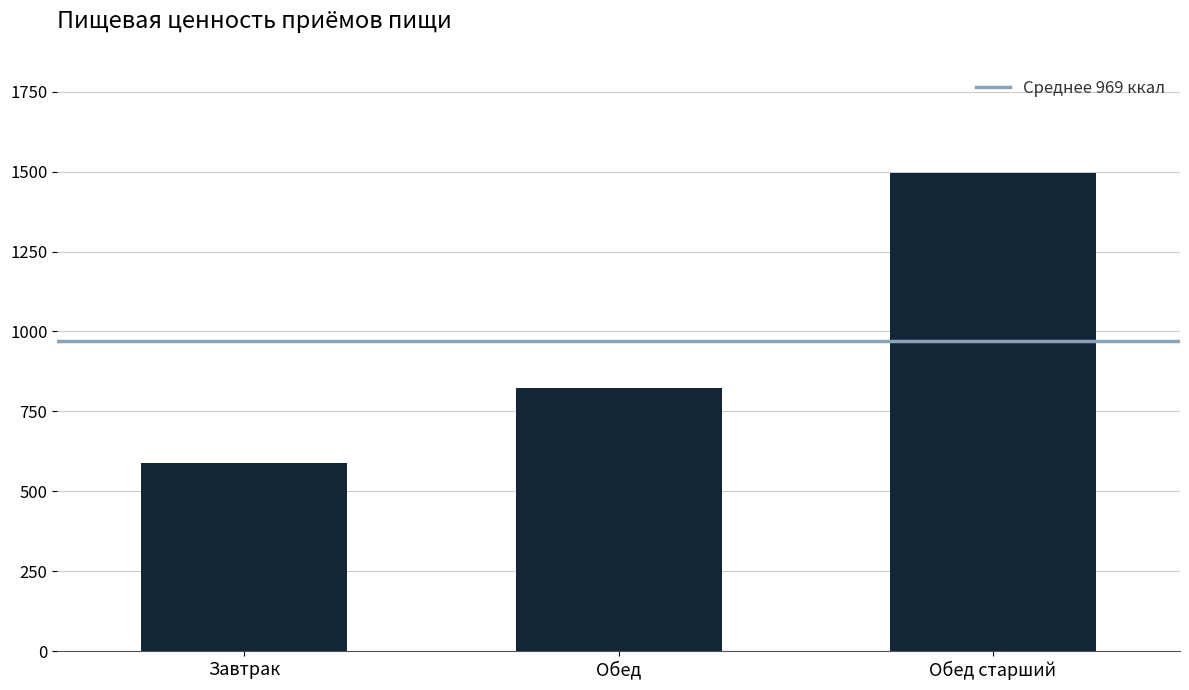

List the labels in order of value, largest first.

Обед старший, Обед, Завтрак